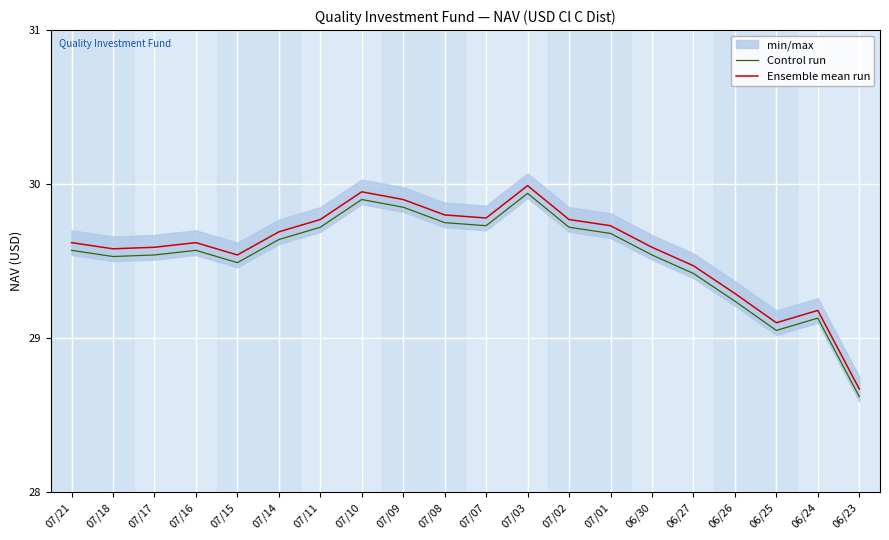

At which label is Ensemble mean run closest to 29?

06/25